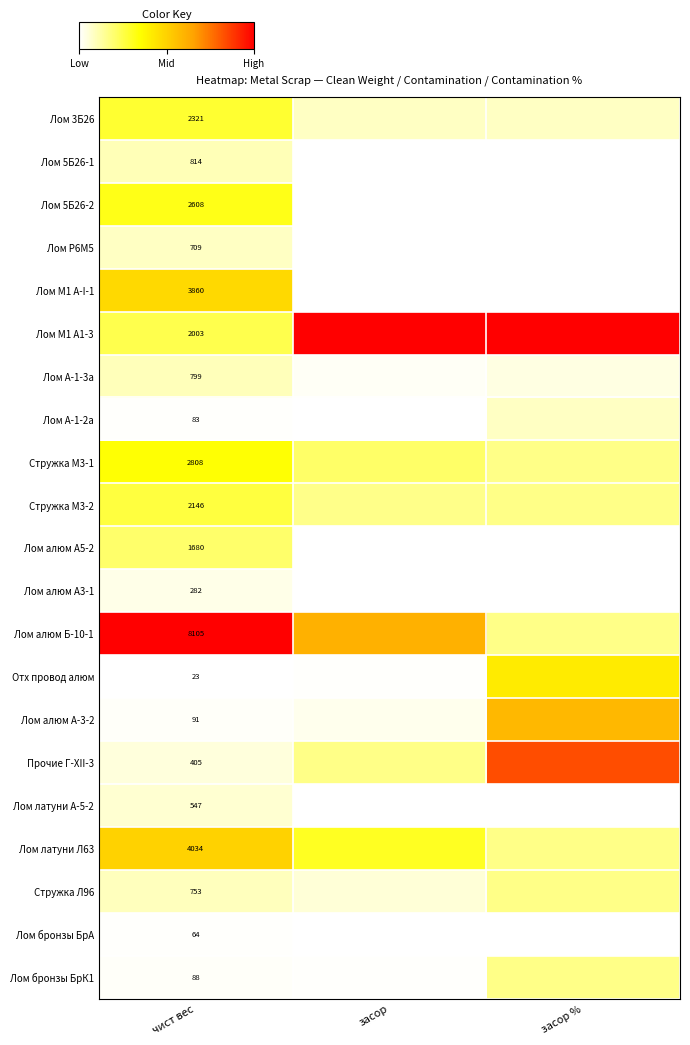

The Лом Р6М5 series shows 0.0 at засор. True or false?

False